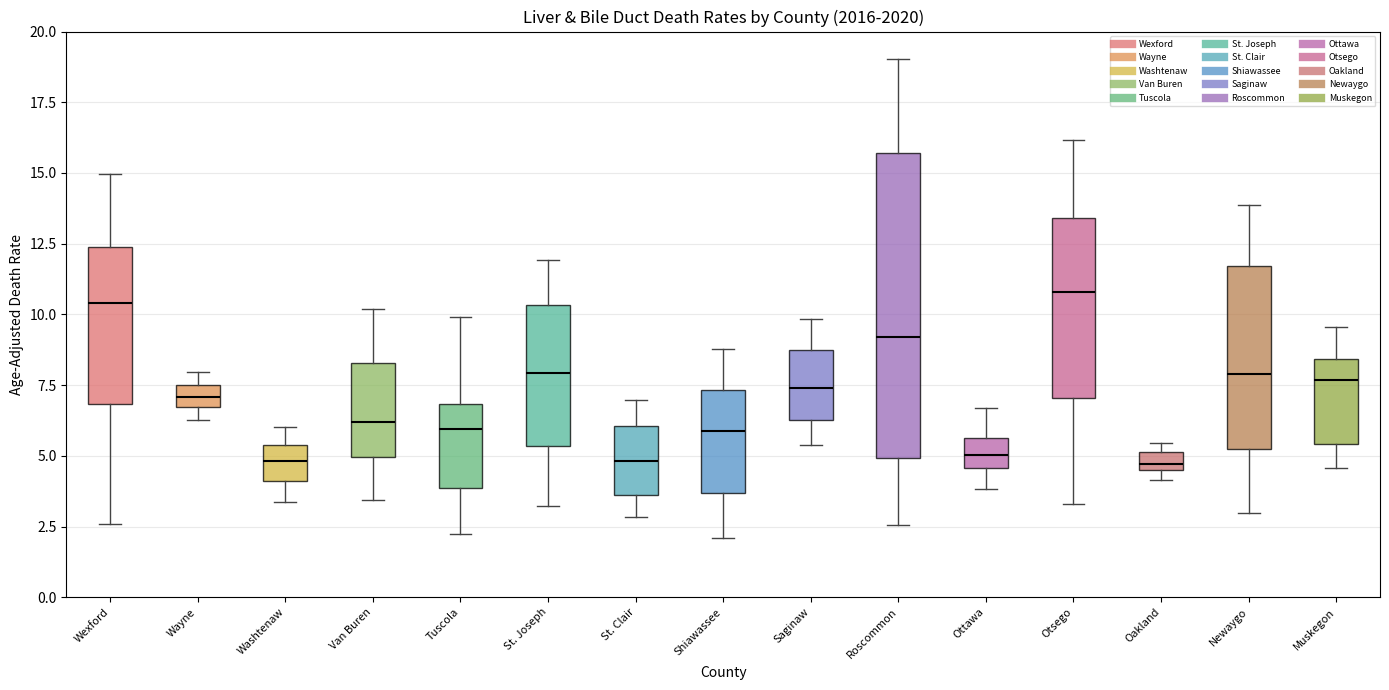

Comparing the boxes themselves (not the whiskers), which one is the tallest?

Roscommon